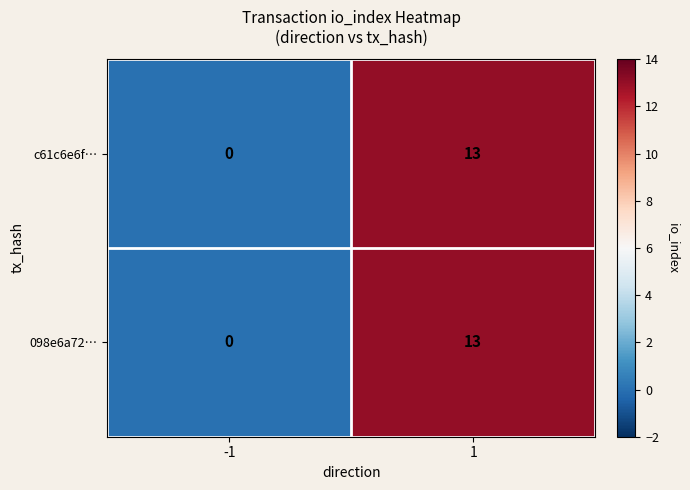

What is the maximum value shown in the chart?

13